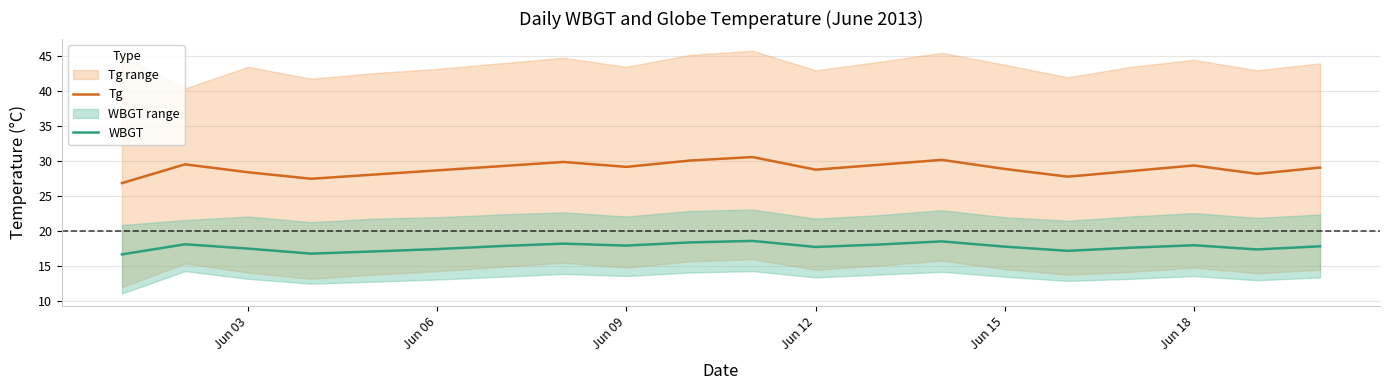

At how many categories does at least one series exceed 22?

20